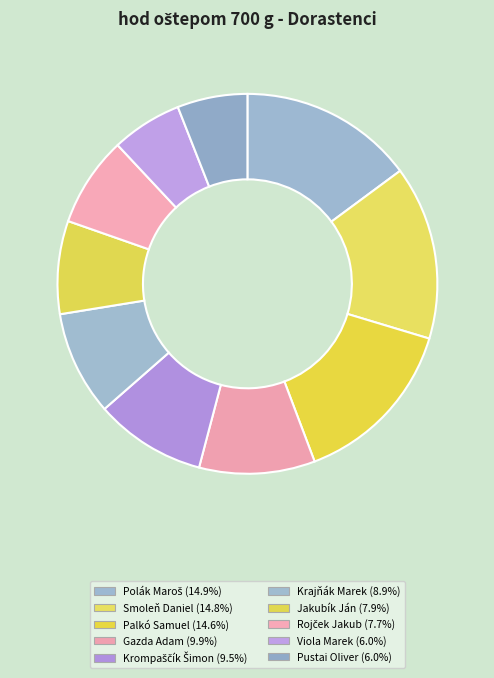

The Pustai Oliver slice represents 6% of the pie. True or false?

True